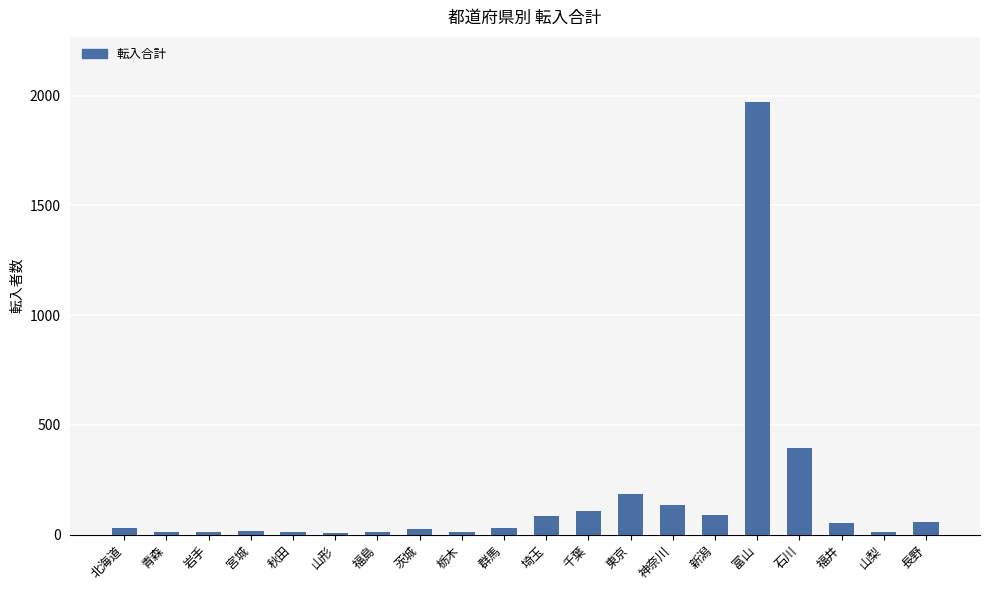

What is the difference between the maximum and minimum values?

1965